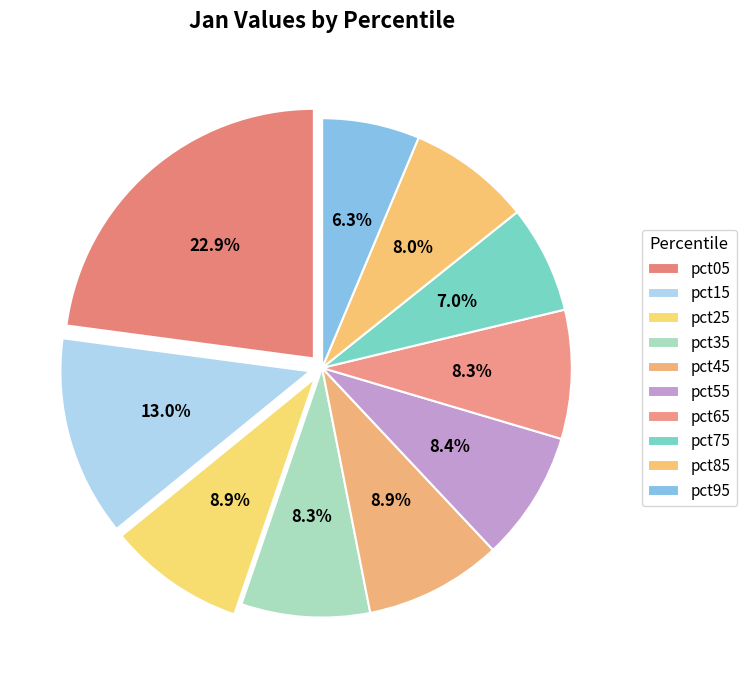

True or false: pct25 accounts for 9% of the total.

True